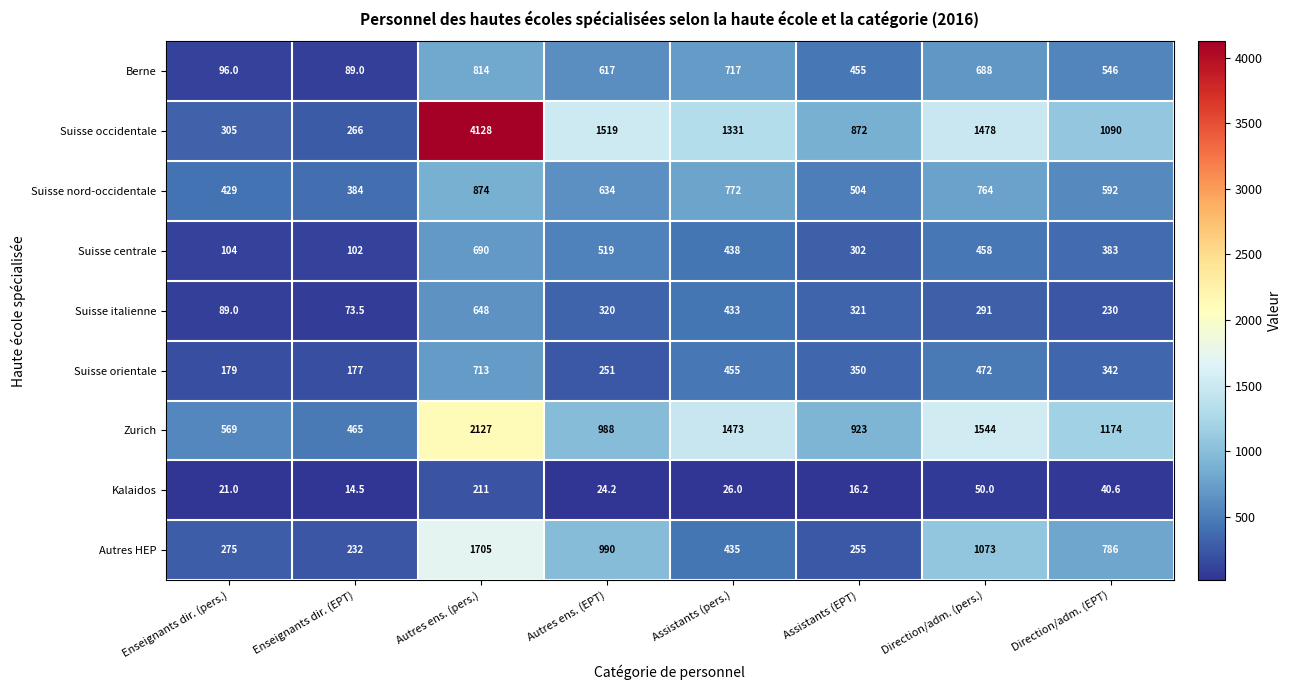

At which label is Autres HEP closest to 968?

Autres ens. (EPT)